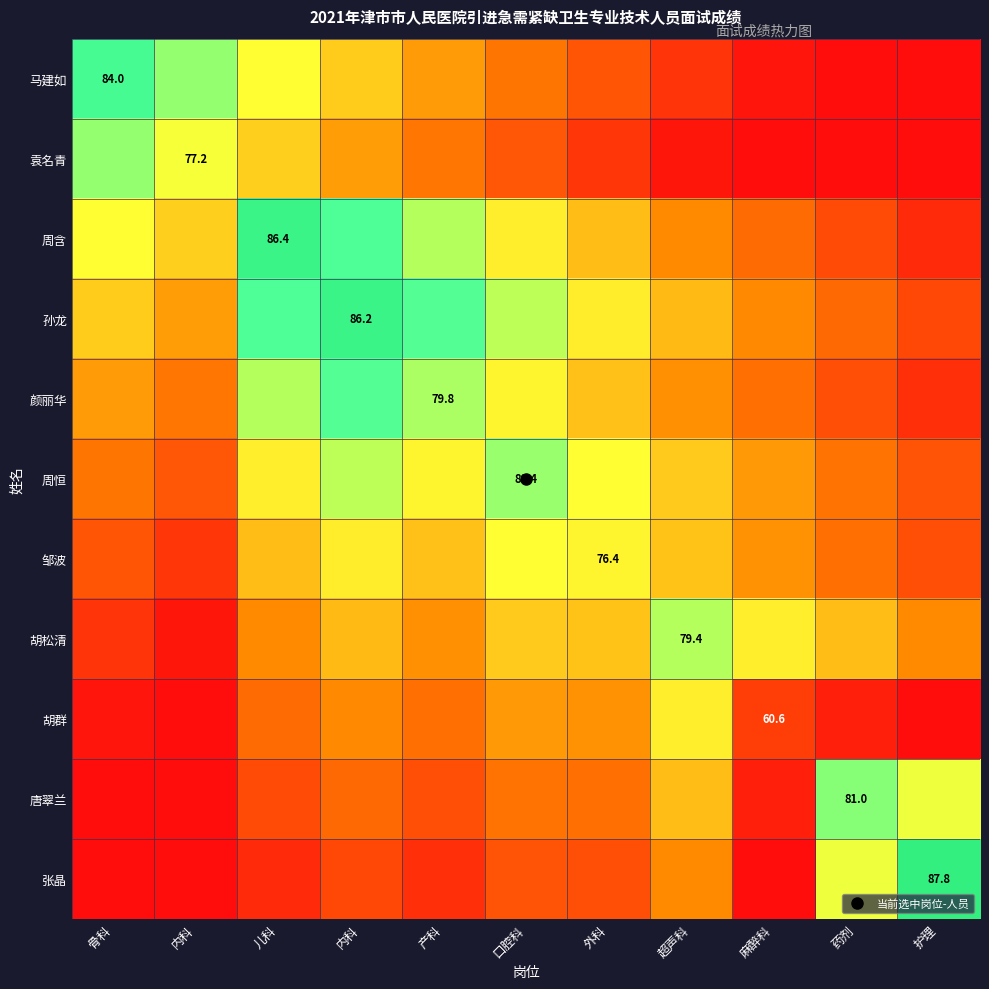

At which label does 胡群 reach its peak?

超声科